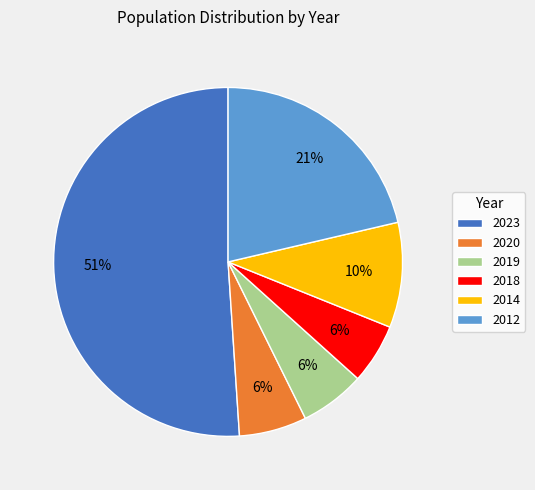

What percentage is the 2020 slice, to the nearest percent?

6%